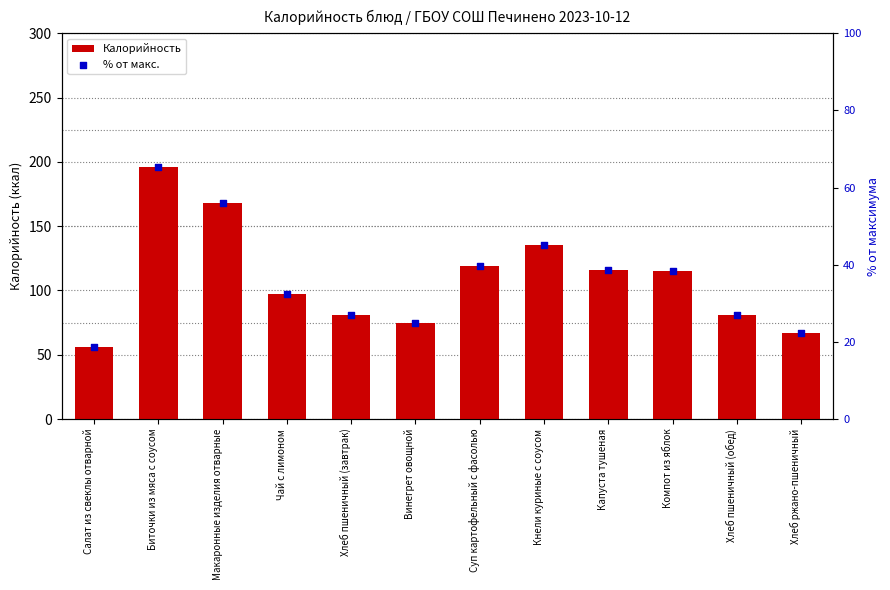

What are all the series names shown in the legend?

Калорийность, % от макс.